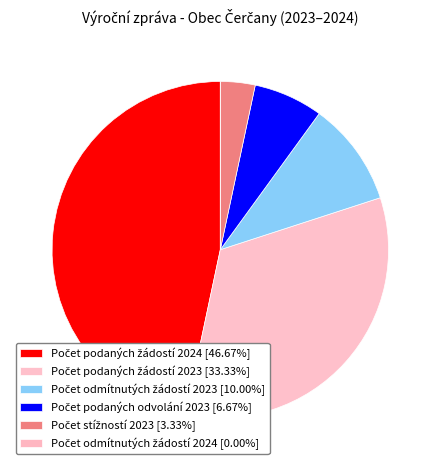

How many segments does this pie chart have?

6